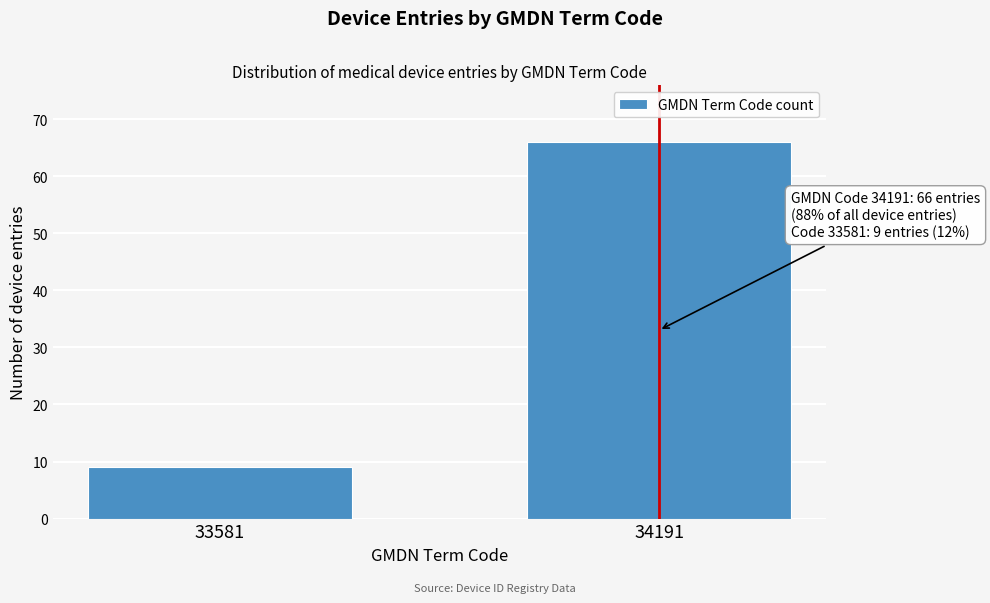

Reading left to right, what are all the values shown in this chart?

33581=9	34191=66